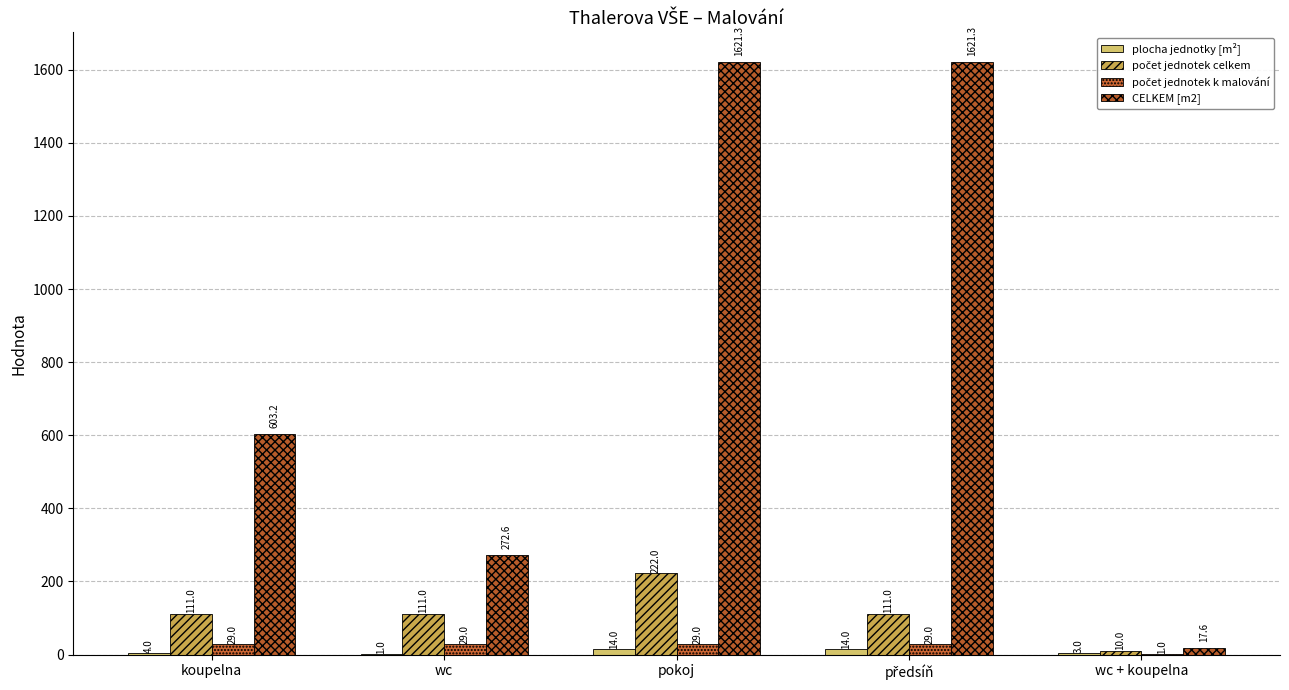

What is the average value of the počet jednotek k malování series?

23.4